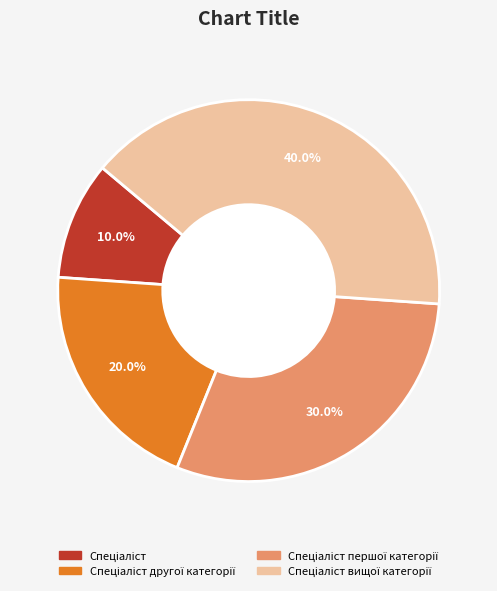

Is there any slice that represents more than half of the pie?

No